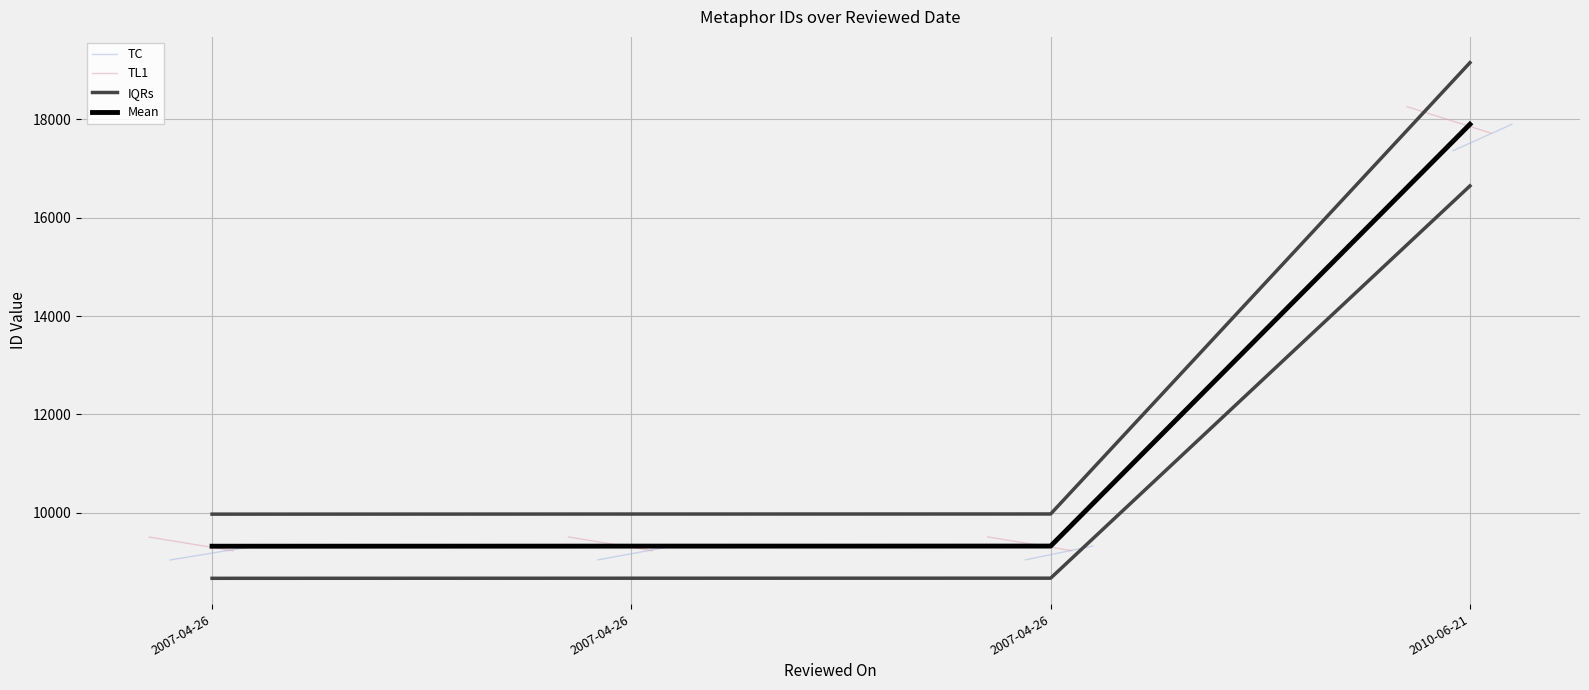

Reading left to right, what are all the values shown in this chart?

9971.3	9973.5	9974.5	19150.9